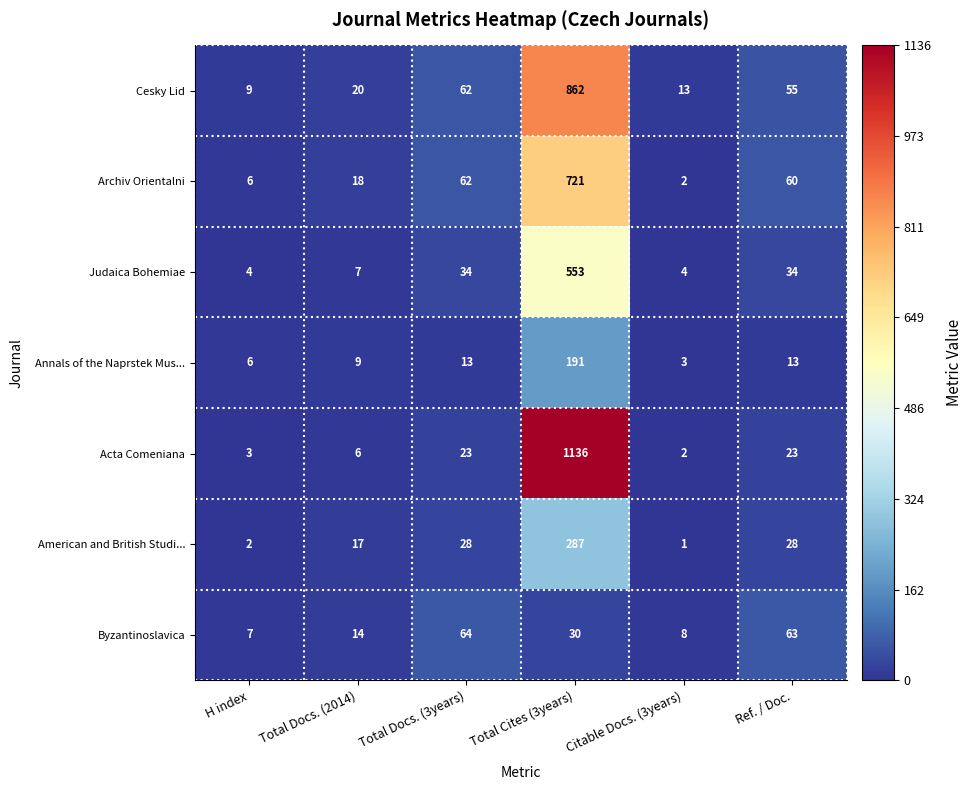

Which series has the largest range (max minus min)?

Acta Comeniana